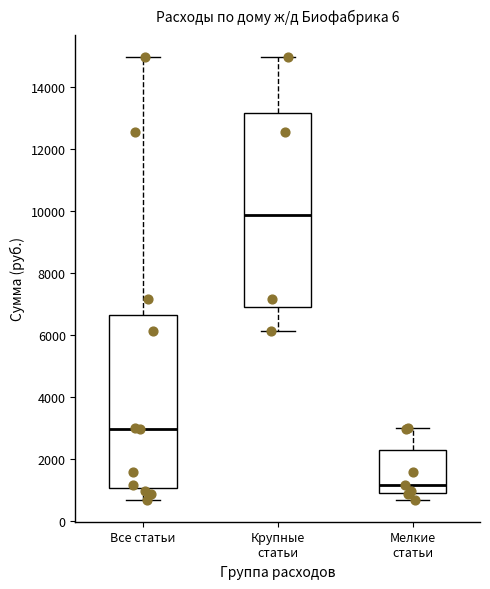

Reading left to right, read every box against the y-axis: the position of its median line, the range the box covers, and the ends of its whiskers. The values are not printed on the chart, so give them approximately, as read against the axis.

Все статьи: median 3000, box 1000 to 6600, whiskers 600 to 15000
Крупные статьи: median 9800, box 7000 to 13200, whiskers 6200 to 15000
Мелкие статьи: median 1200, box 1000 to 2200, whiskers 600 to 3000